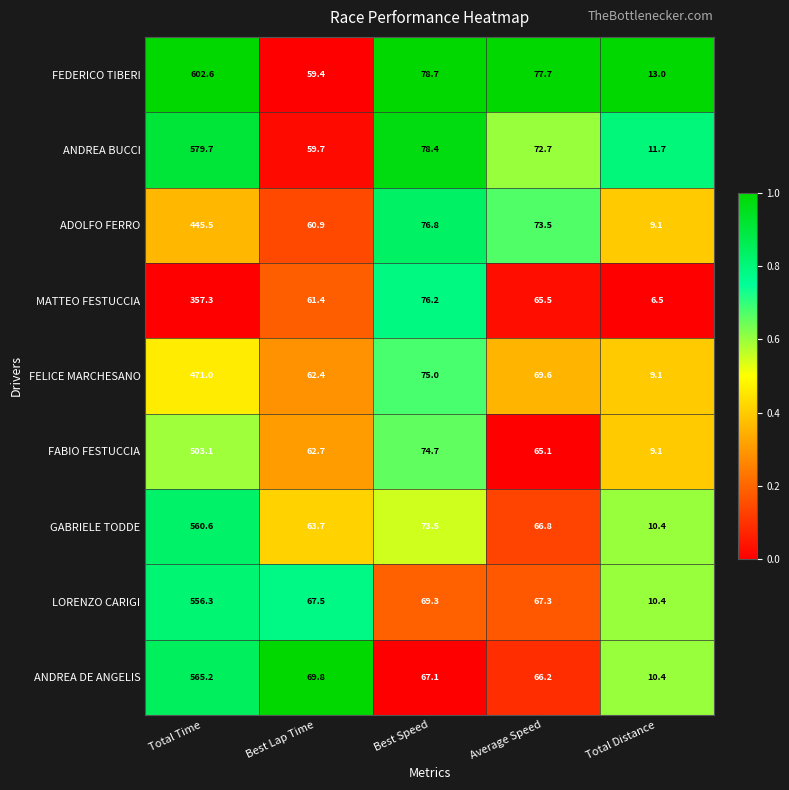

Count the number of data series in this chart.

9